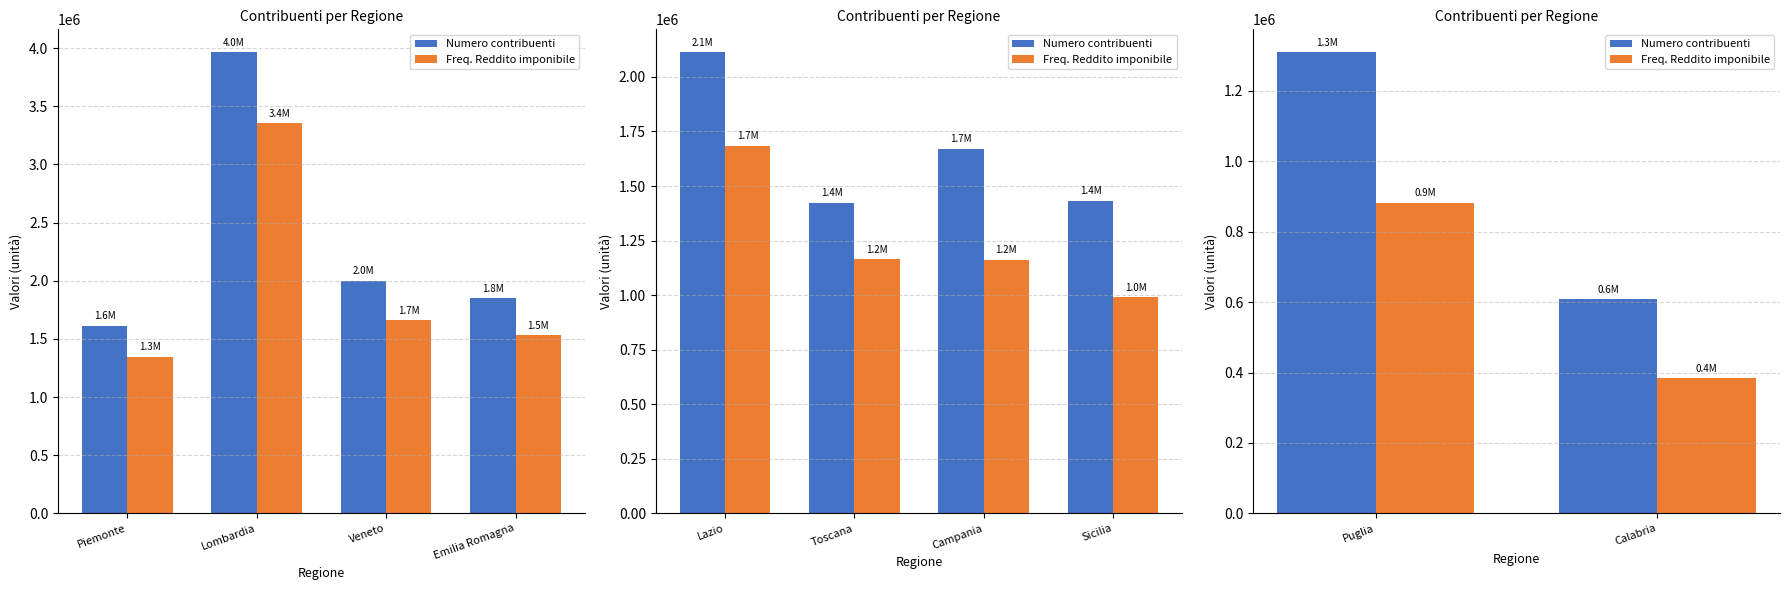

The Numero contribuenti series shows 2211124 at Puglia. True or false?

False